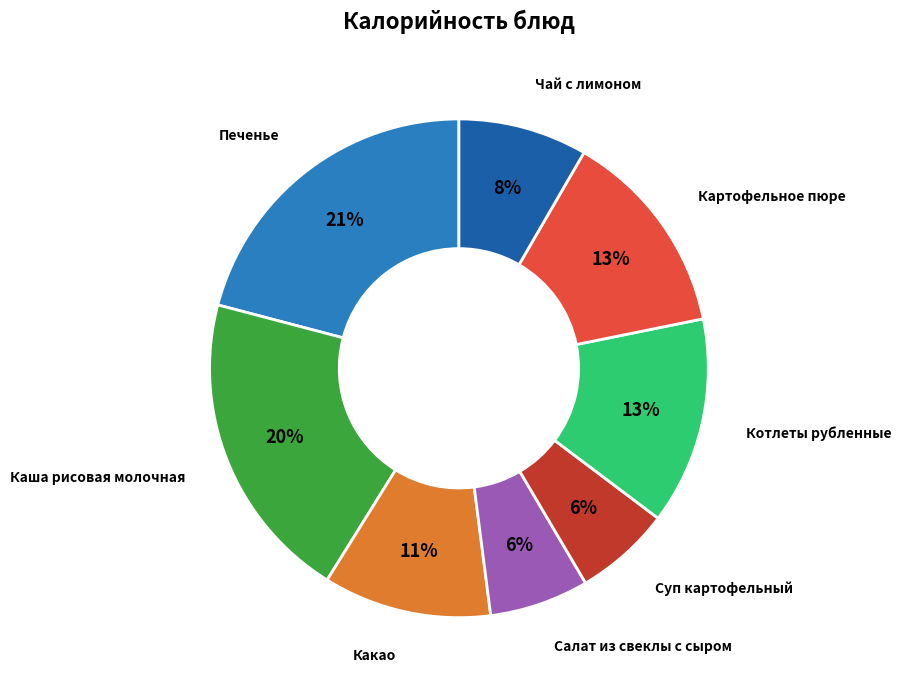

Is the sum of Печенье and Какао greater than half?

No